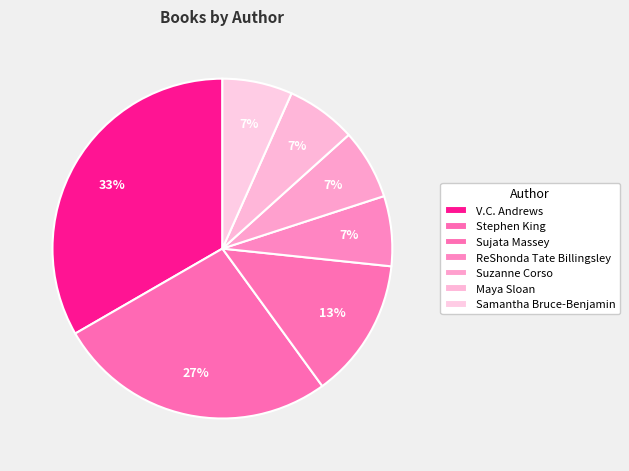

How much of the chart is everything except Stephen King?

73.3%